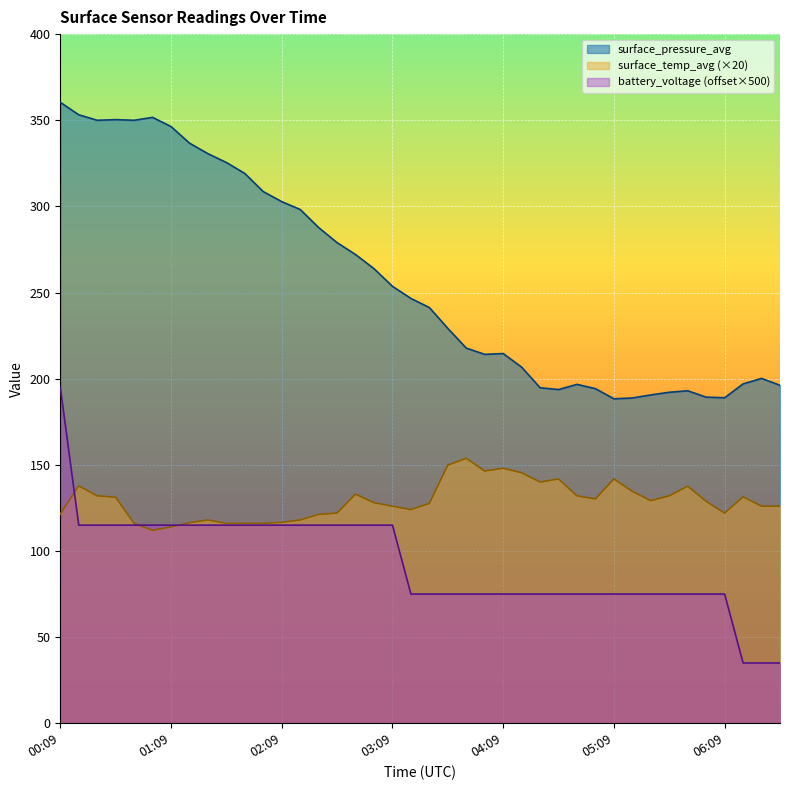

What position from the left is 01:19?

8